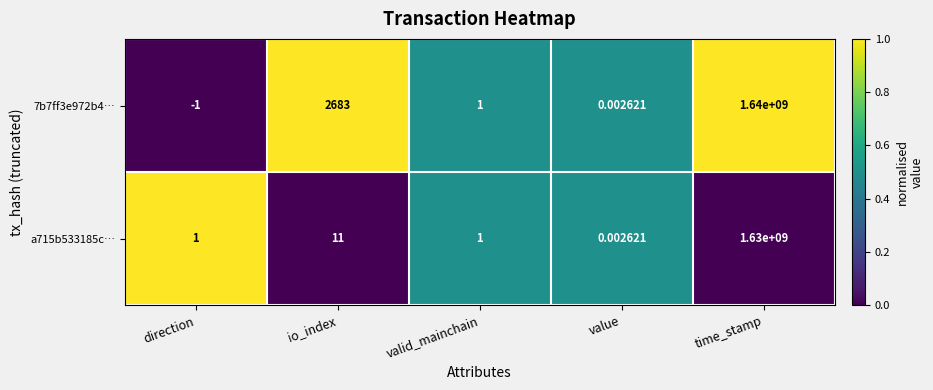

Which series has the largest range (max minus min)?

7b7ff3e972b4…